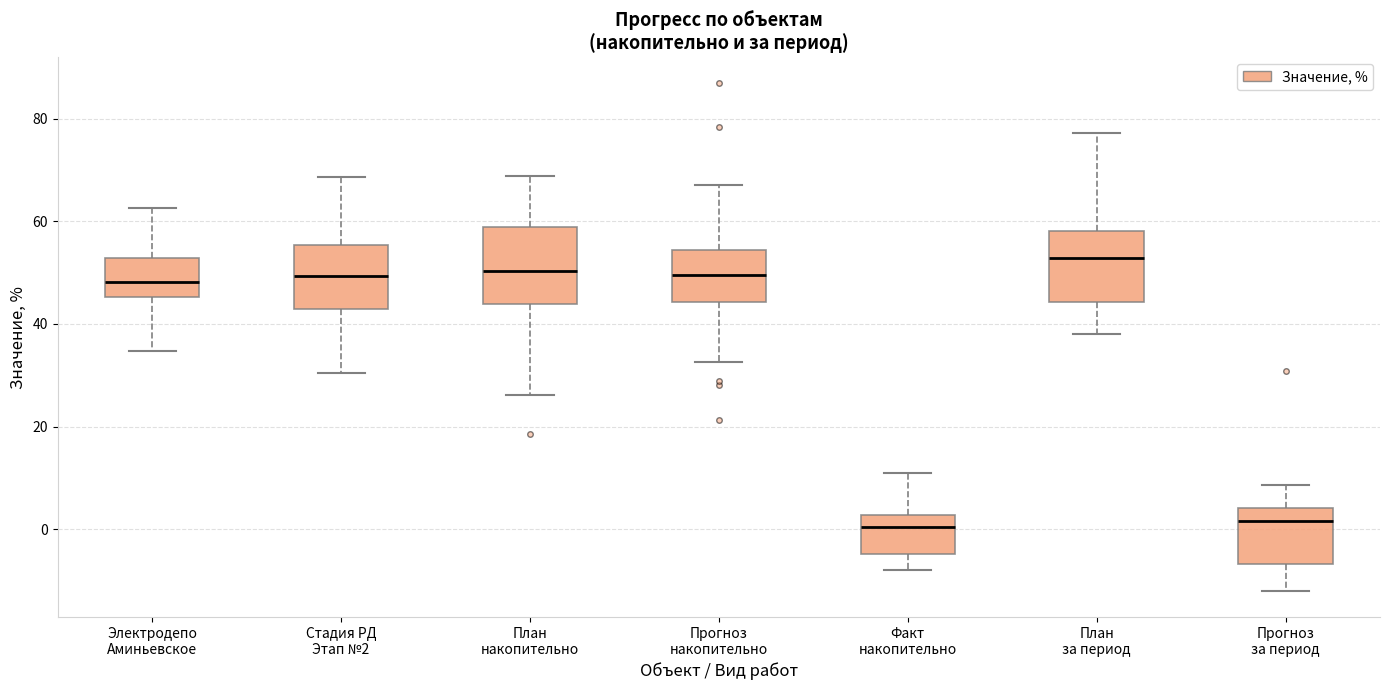

Reading left to right, read every box against the y-axis: the position of its median line, the range the box covers, and the ends of its whiskers. The values are not printed on the chart, so give them approximately, as read against the axis.

Электродепо Аминьевское: median 48, box 46 to 52, whiskers 34 to 62
Стадия РД Этап №2: median 50, box 42 to 56, whiskers 30 to 68
План накопительно: median 50, box 44 to 58, whiskers 26 to 68
Прогноз накопительно: median 50, box 44 to 54, whiskers 32 to 68
Факт накопительно: median 0, box -4 to 2, whiskers -8 to 10
План за период: median 52, box 44 to 58, whiskers 38 to 78
Прогноз за период: median 2, box -6 to 4, whiskers -12 to 8